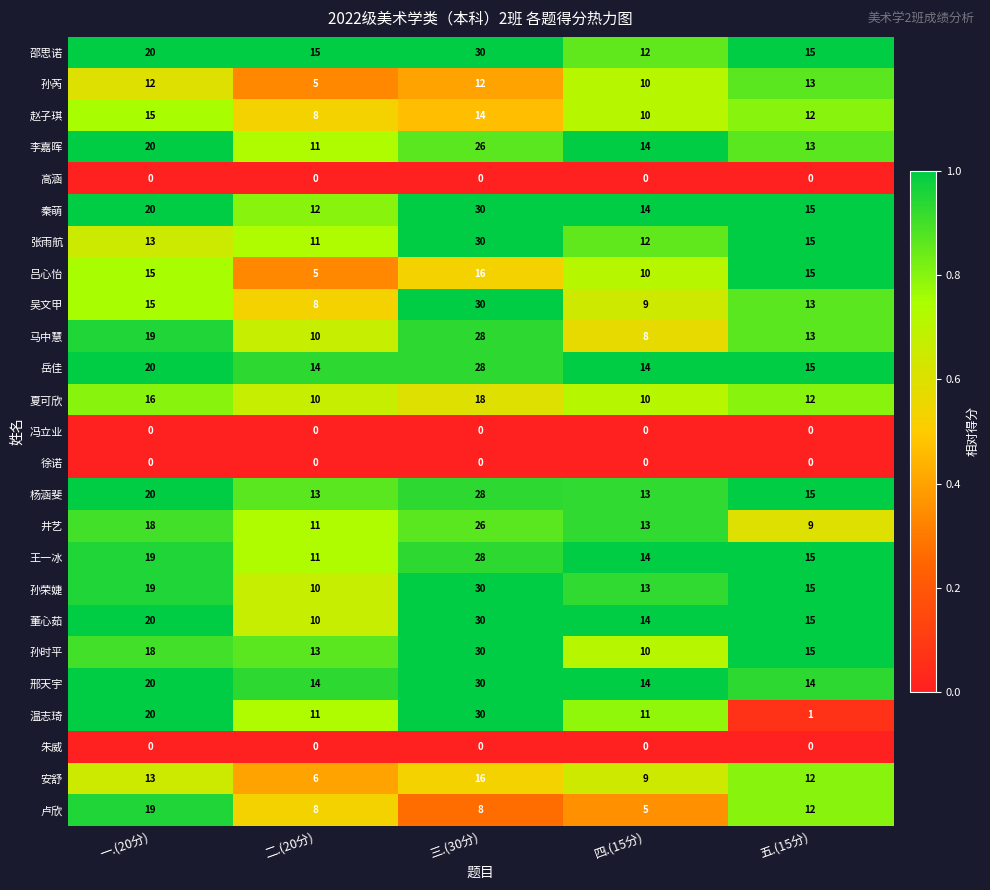

How many series are shown in this chart?

25